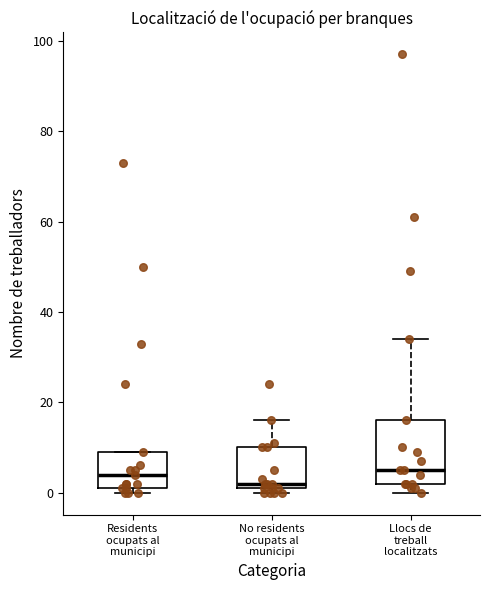

Reading left to right, read every box against the y-axis: the position of its median line, the range the box covers, and the ends of its whiskers. The values are not printed on the chart, so give them approximately, as read against the axis.

Residents ocupats al municipi: median 4, box 2 to 10, whiskers 0 to 10
No residents ocupats al municipi: median 2 (just above the box's lower edge), box 2 to 10, whiskers 0 to 16
Llocs de treball localitzats: median 6, box 2 to 16, whiskers 0 to 34